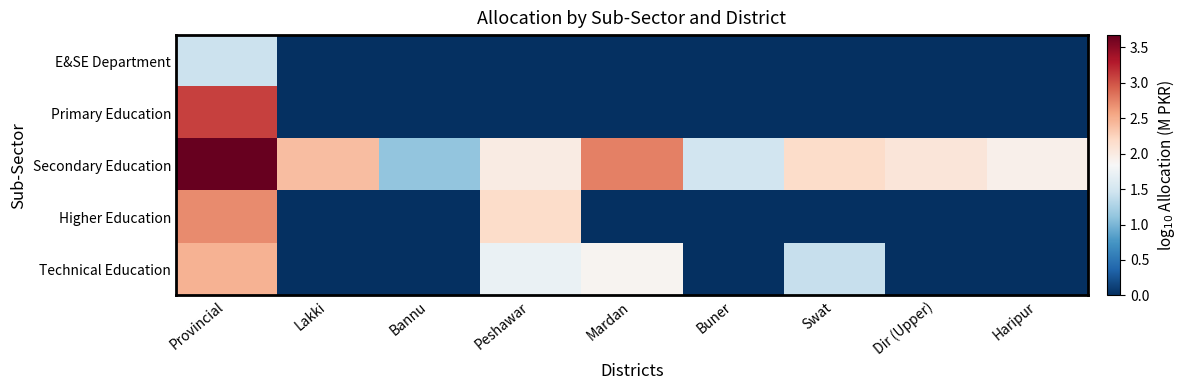

Which series has the largest range (max minus min)?

Primary Education